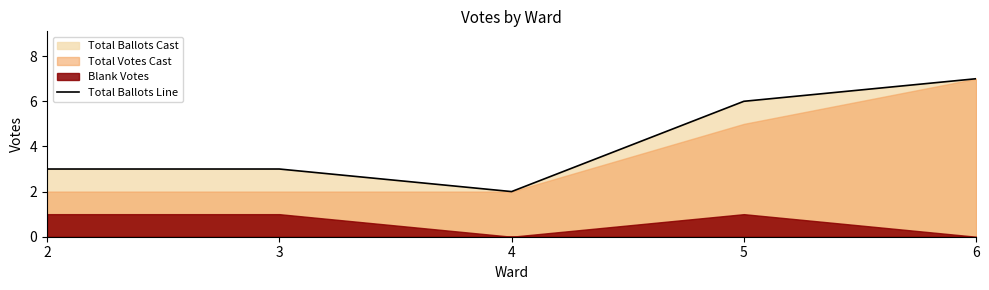

Where is the data nearest to the value 4?

2